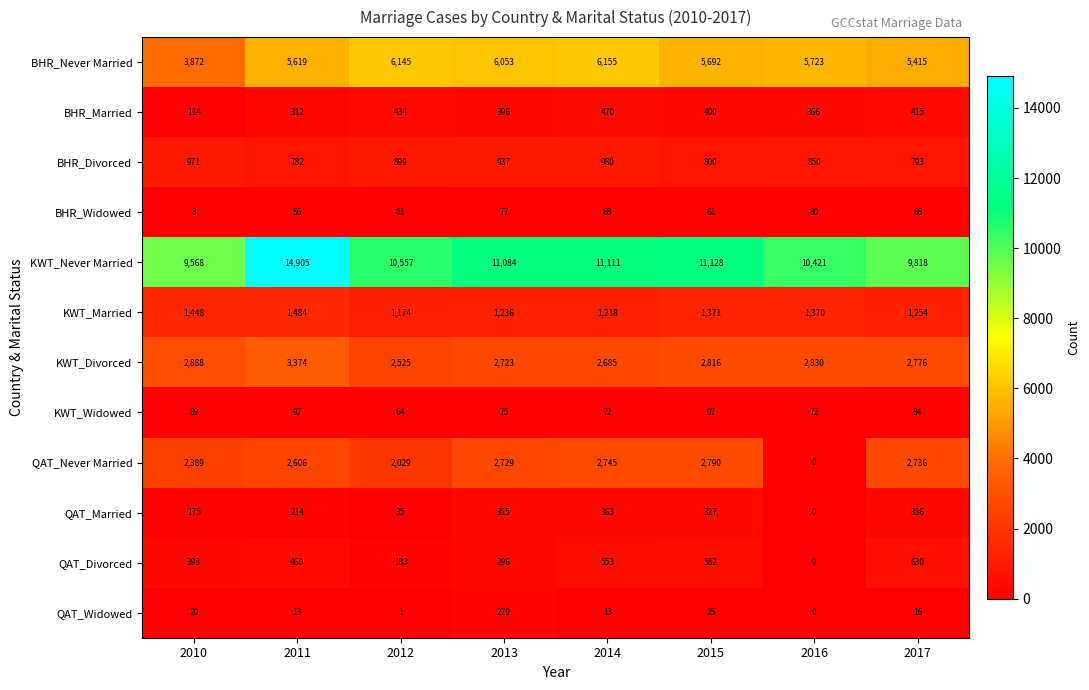

What is the difference between the maximum and minimum values in the KWT_Married series?

310